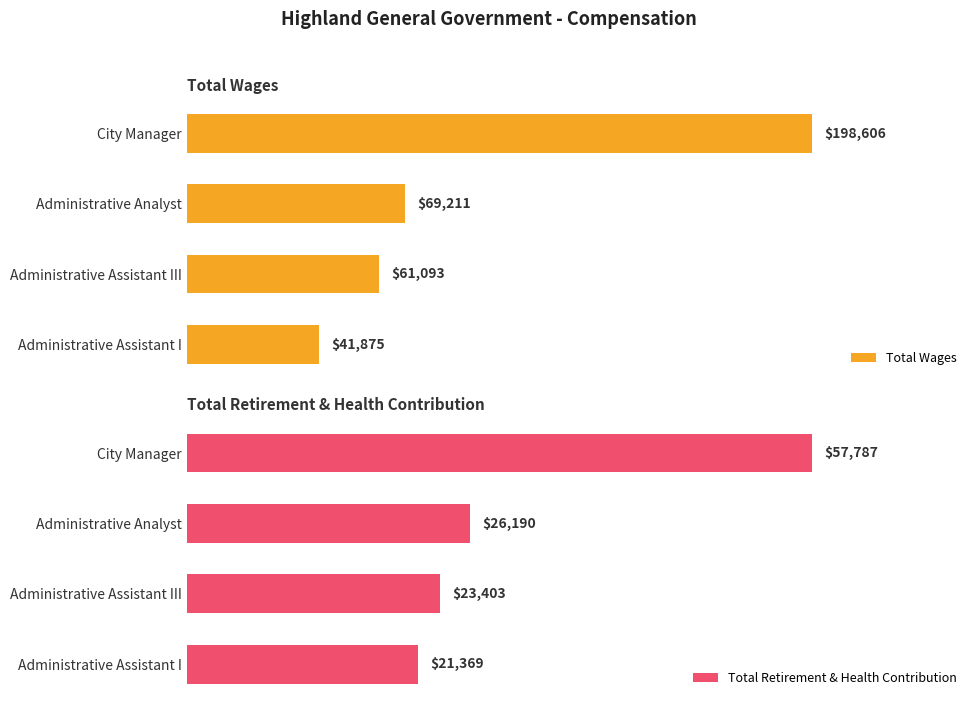

List the series in order of their overall mean, lowest first.

Total Retirement & Health Contribution, Total Wages